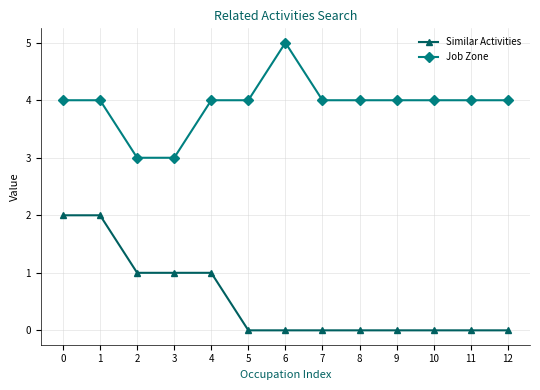

True or false: Job Zone has a value of 4 at 9.

True